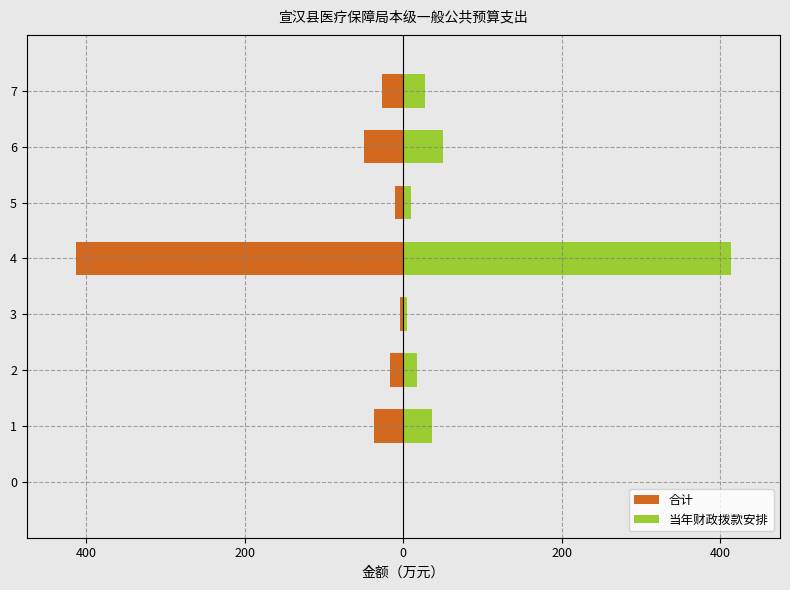

Which series has the largest total across all categories?

当年财政拨款安排